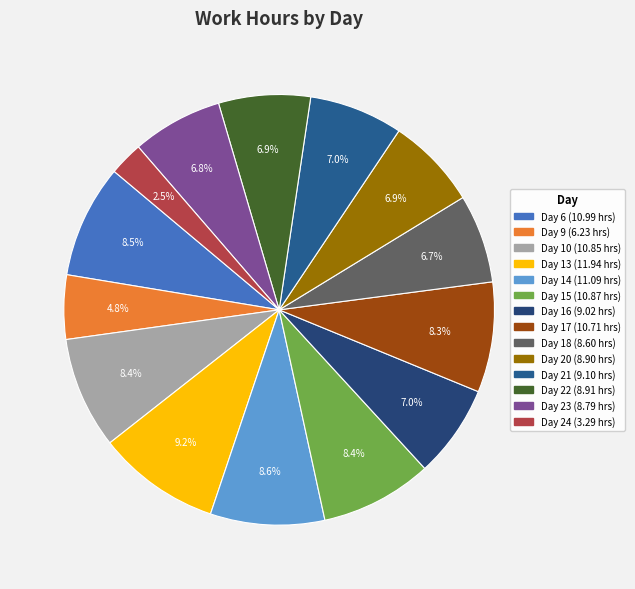

What is the smallest slice in the pie chart?

Day 24